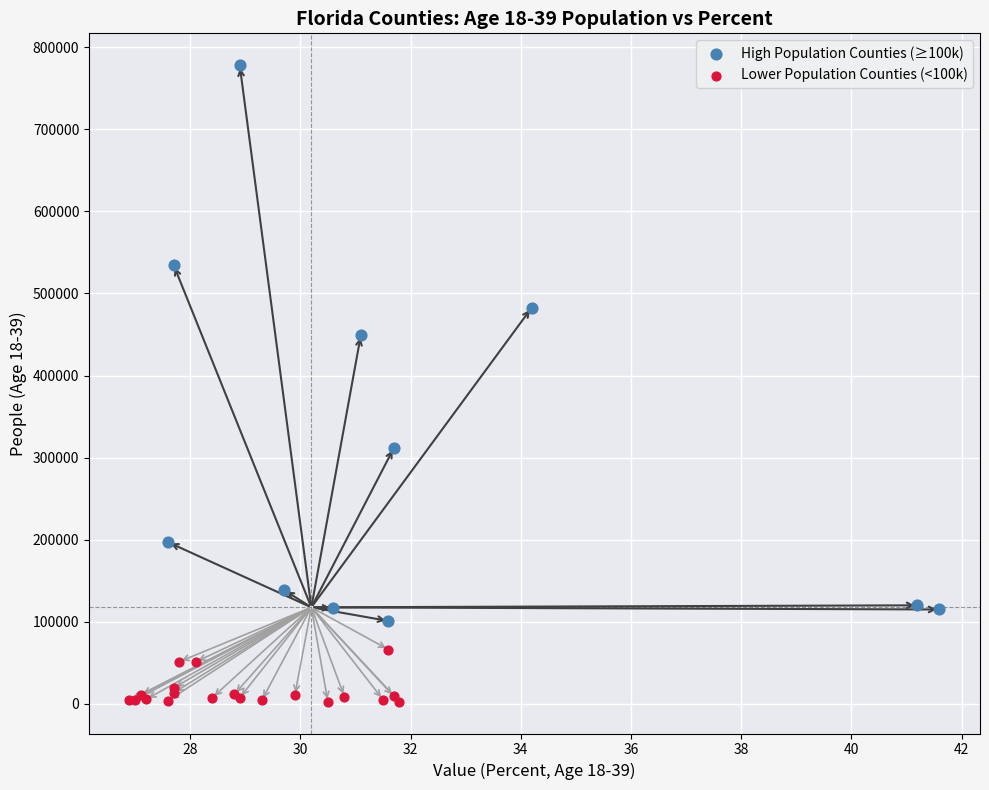

Which series has the largest Y range (max minus min)?

High Population Counties (≥100k)